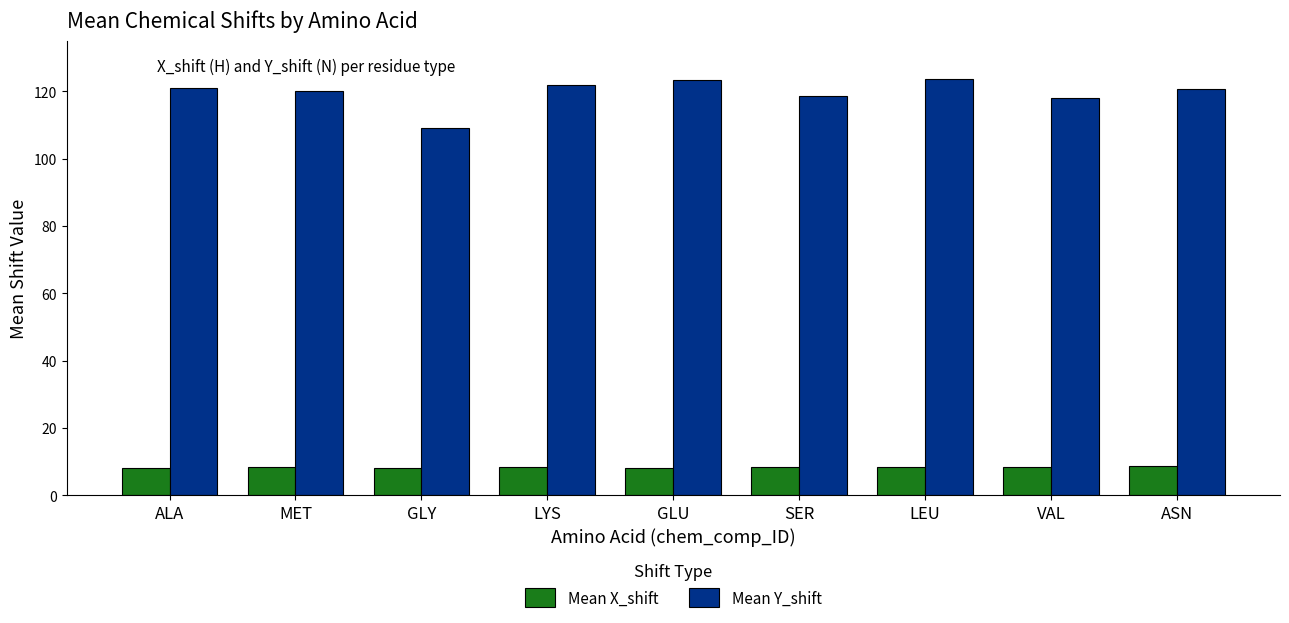

What is the smallest value displayed?

8.1